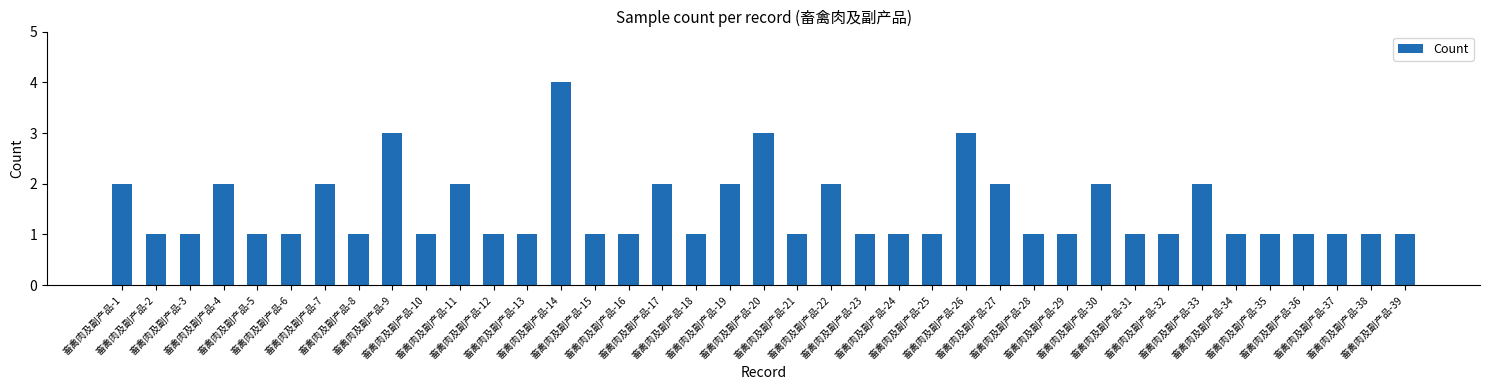

Reading left to right, extract all data points from this chart.

2	1	1	2	1	1	2	1	3	1	2	1	1	4	1	1	2	1	2	3	1	2	1	1	1	3	2	1	1	2	1	1	2	1	1	1	1	1	1